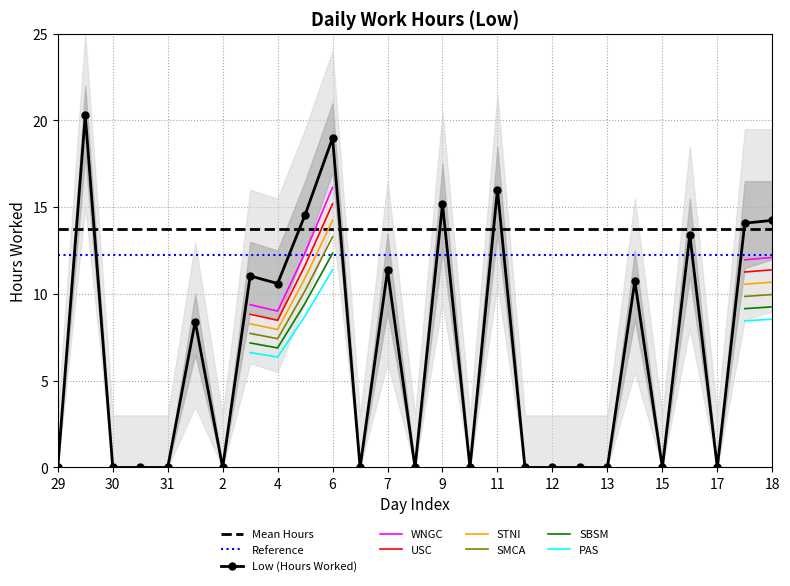

Does the chart have visible grid lines?

Yes